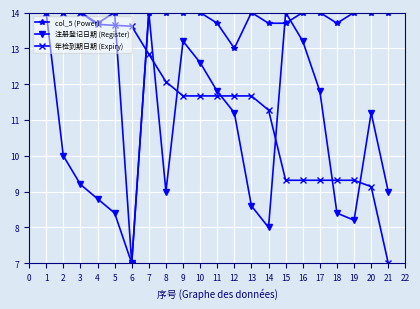

At how many categories does at least one series exceed 10?

21